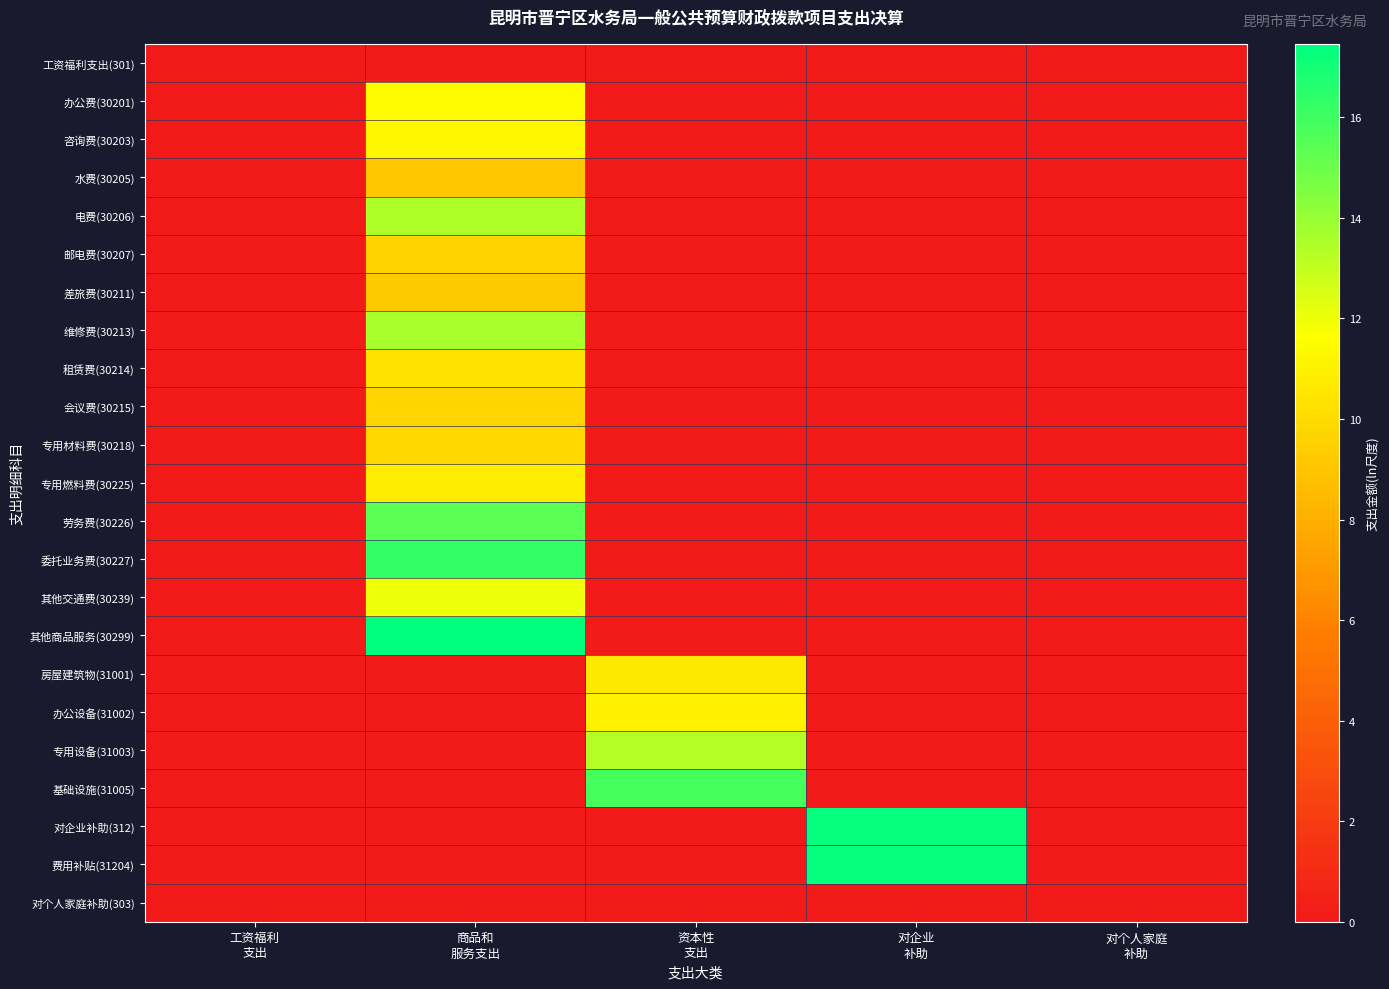

Rank the series by their maximum value, from highest to lowest.

其他商品服务(30299), 对企业补助(312), 费用补贴(31204), 委托业务费(30227), 基础设施(31005), 劳务费(30226), 维修费(30213), 电费(30206), 专用设备(31003), 其他交通费(30239), 办公费(30201), 咨询费(30203), 办公设备(31002), 专用燃料费(30225), 房屋建筑物(31001), 租赁费(30214), 专用材料费(30218), 会议费(30215), 邮电费(30207), 差旅费(30211), 水费(30205), 工资福利支出(301), 对个人家庭补助(303)